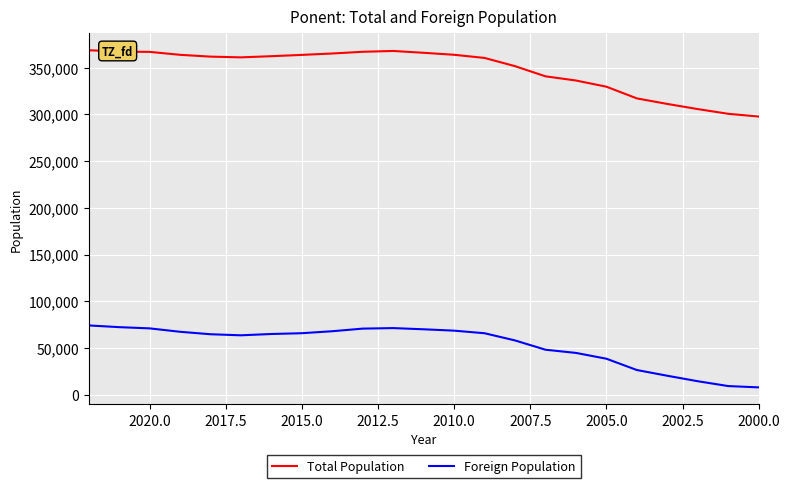

Reading left to right, what are all the values shown in this chart?

Total Population: 368789	367245	367016	363859	361922	361138	362384	363783	365273	367110	367984	366022	363900	360510	351718	340827	336342	329711	317183	311254	305744	300686	297763
Foreign Population: 74065	72223	70912	67261	64619	63480	64890	65732	67847	70654	71202	69925	68468	65696	57993	48047	44625	38409	26301	20170	14305	9122	7713